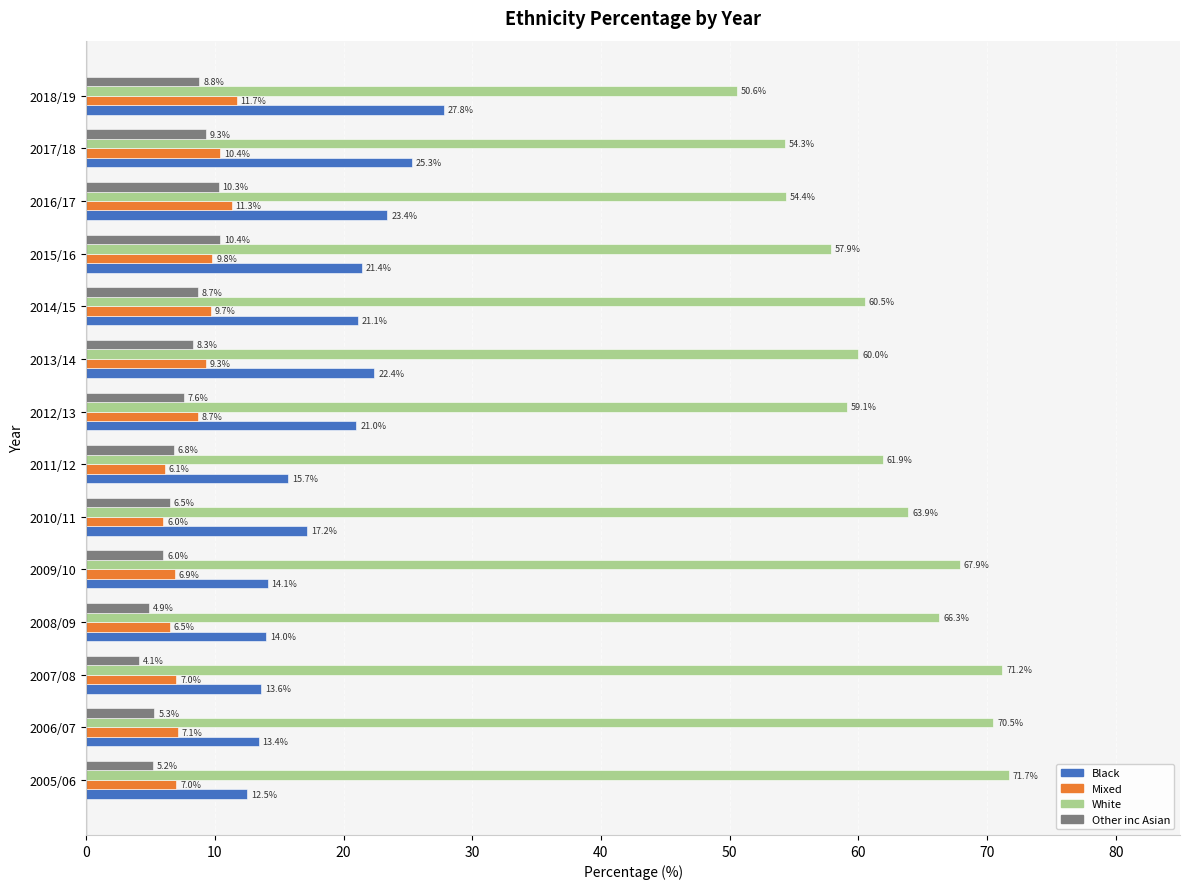

Which series has the widest spread of values?

White